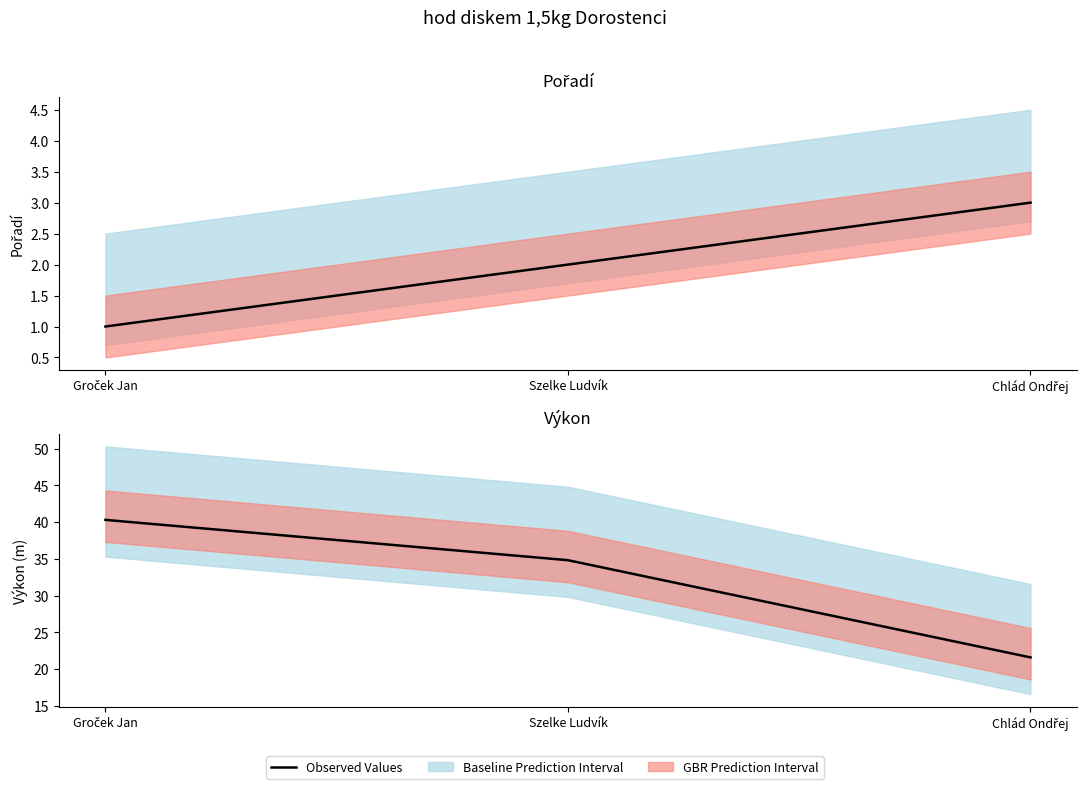

Rank the categories by value from highest to lowest.

Groček Jan, Szelke Ludvík, Chlád Ondřej